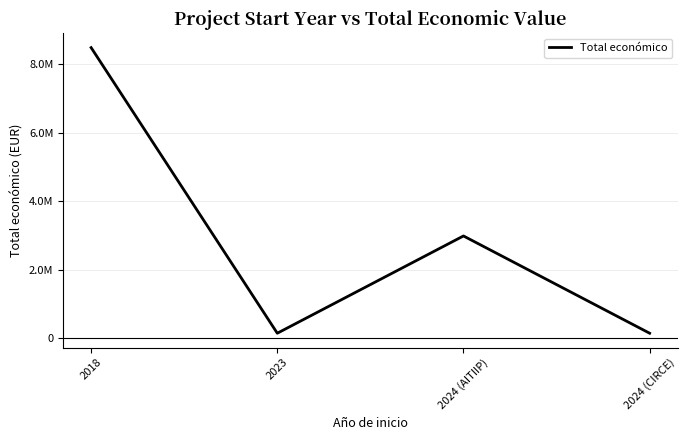

What is the label of the 1st point from the left?

2018